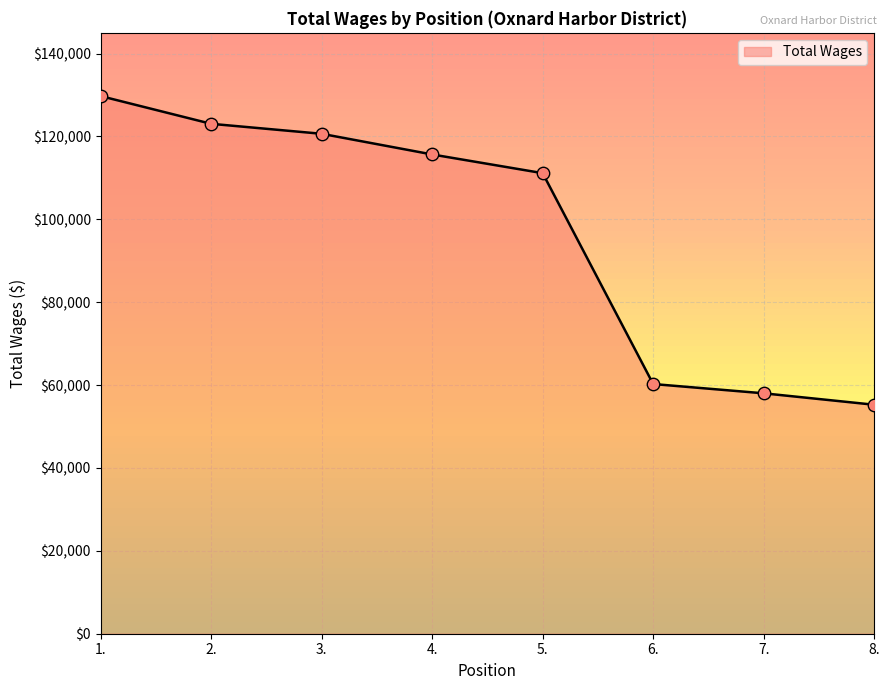

Approximately how many times larger is the value at 6. compared to 1.?

0.5